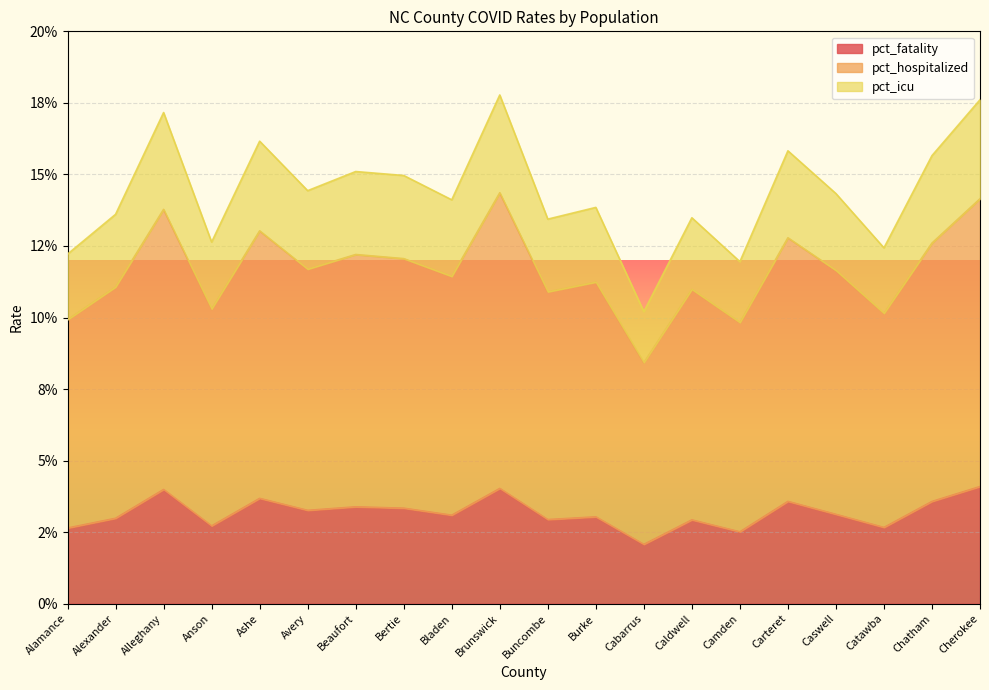

Where is pct_icu nearest to the value 0?

Cabarrus